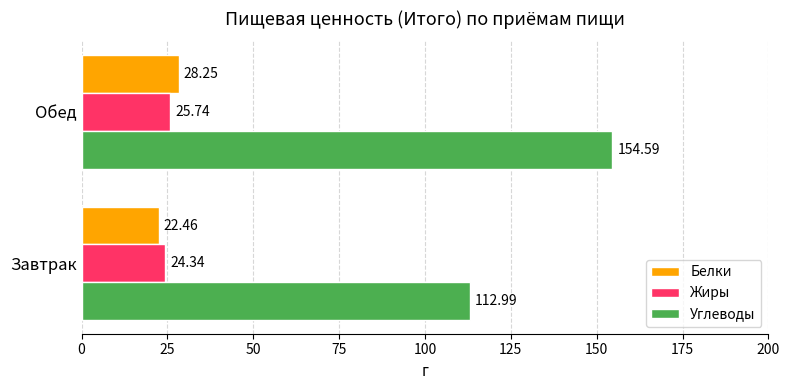

Which series has the widest spread of values?

Углеводы